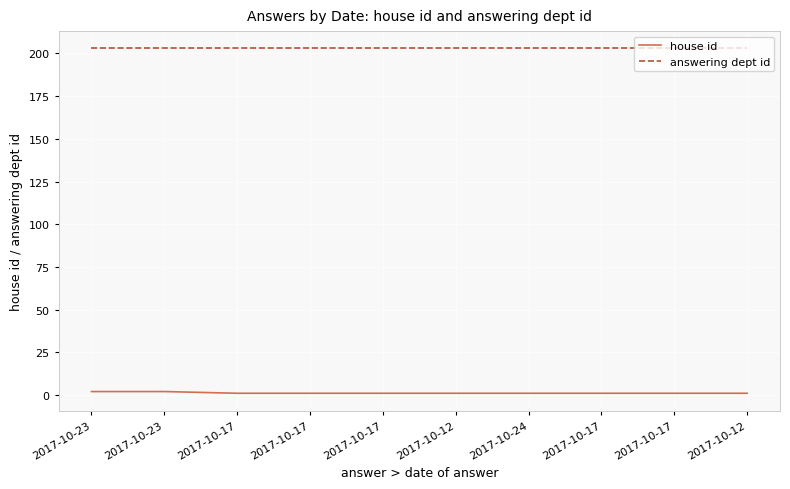

How many lines are shown in the chart?

2